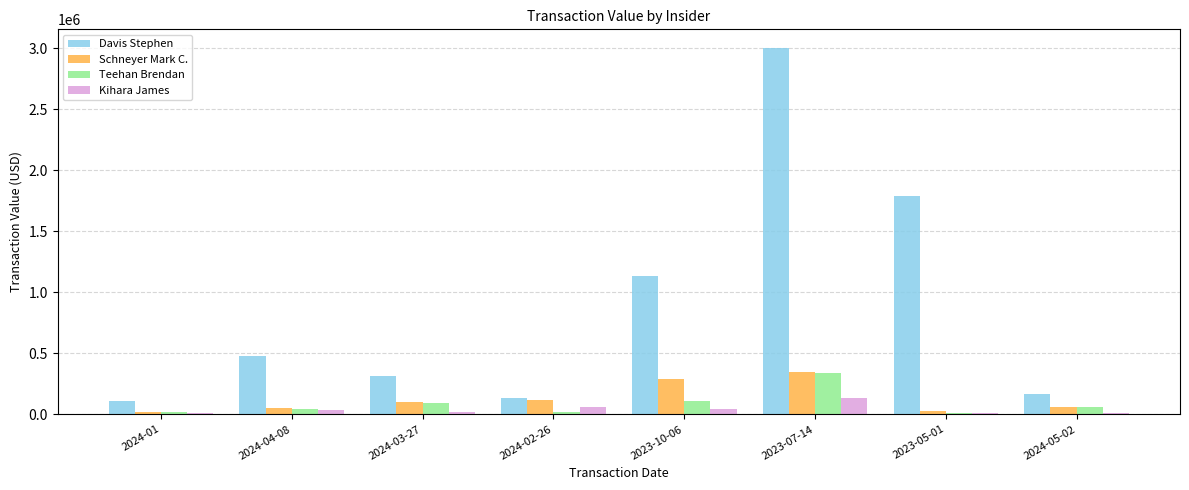

At how many categories does at least one series exceed 995587?

3